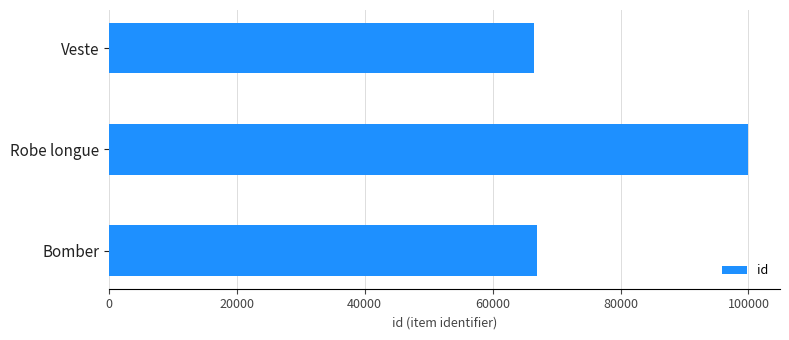

Where is the data nearest to the value 83231?

Bomber